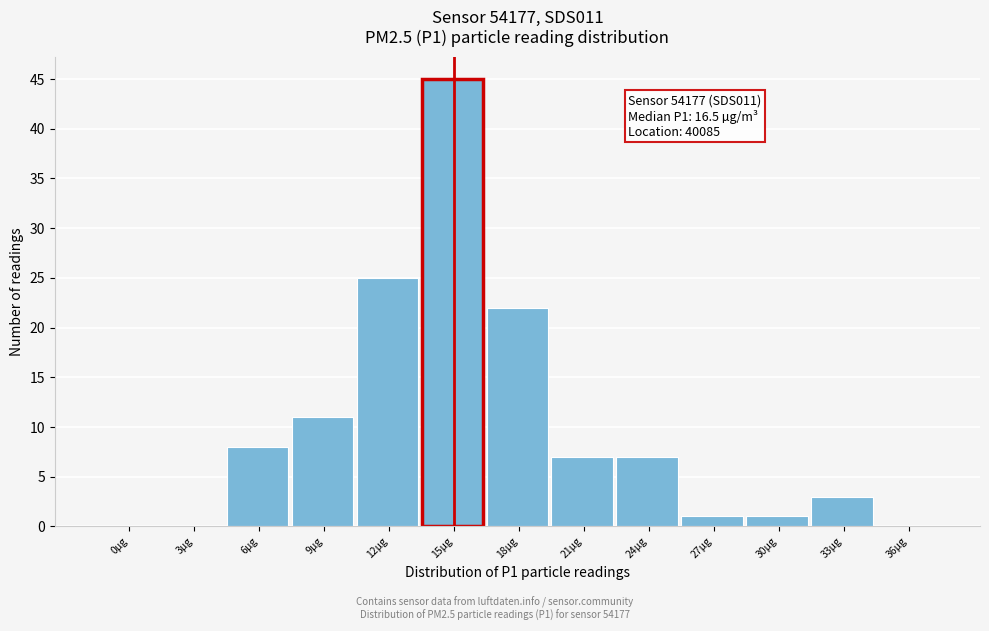

Reading left to right, extract all data points from this chart.

0µg=0	3µg=0	6µg=8	9µg=11	12µg=25	15µg=45	18µg=22	21µg=7	24µg=7	27µg=1	30µg=1	33µg=3	36µg=0